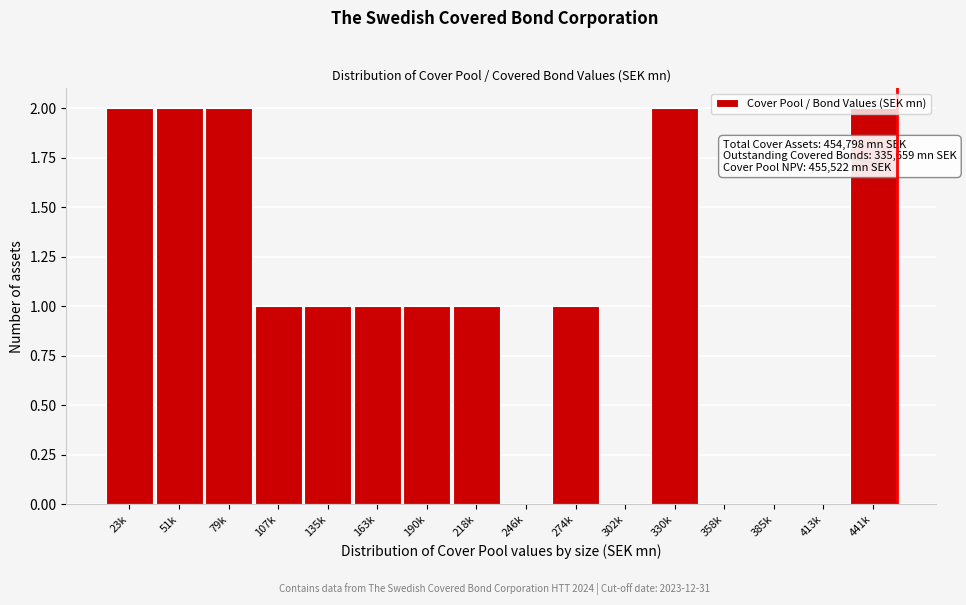

The value at 330k is 2. True or false?

True